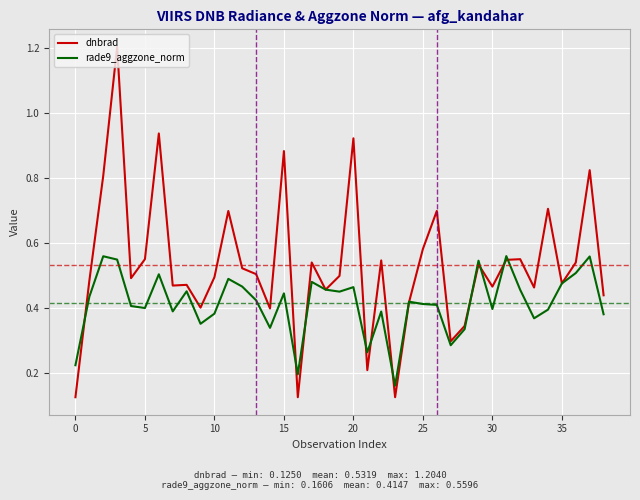

List the series in order of their peak value, highest first.

dnbrad, rade9_aggzone_norm